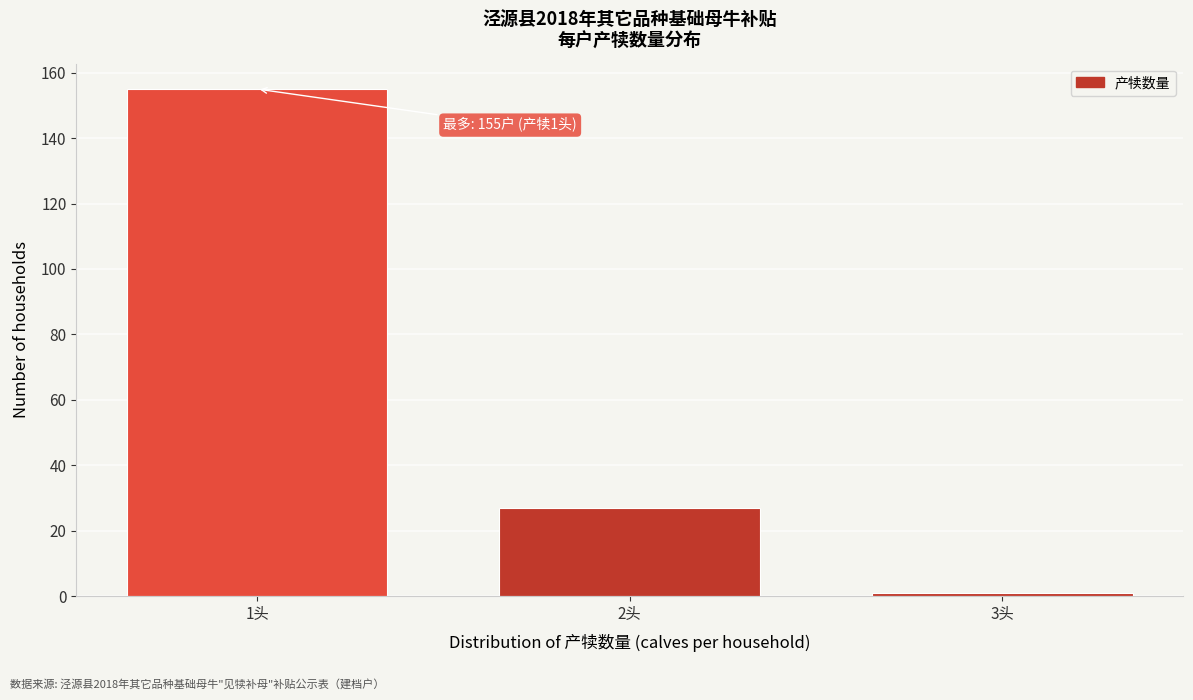

Reading left to right, what are all the values shown in this chart?

1头=155	2头=27	3头=1